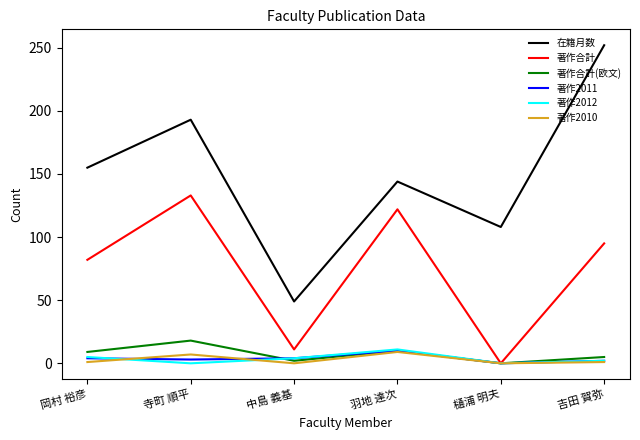

What is the difference between the maximum and minimum values in the 著作合計 series?

133